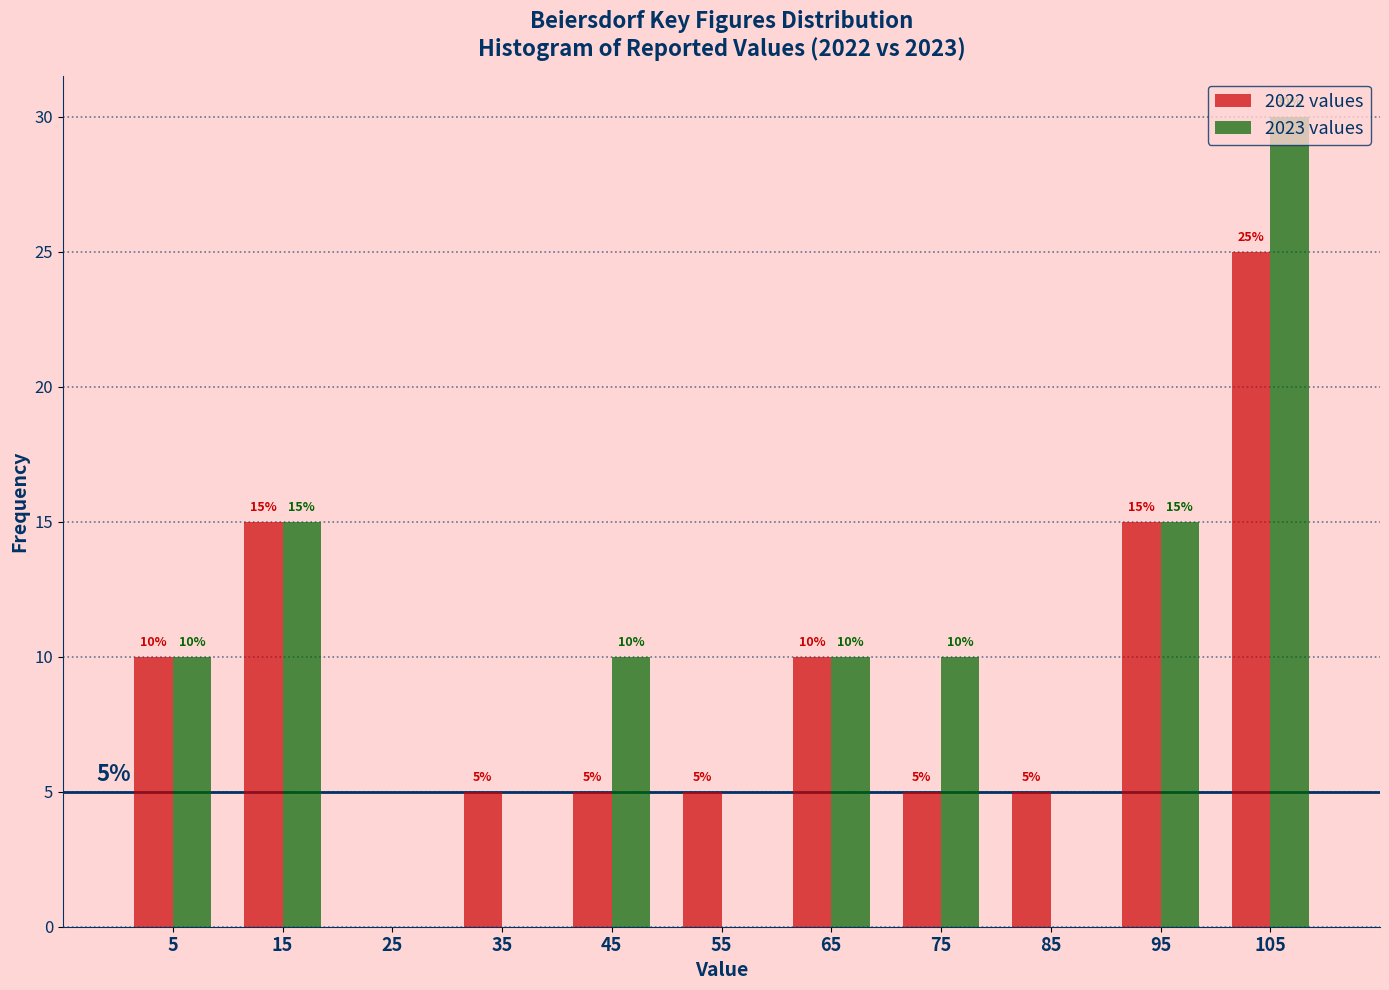

In the 2022 values series, which range on the x-axis has the tallest bar?

100 to 110